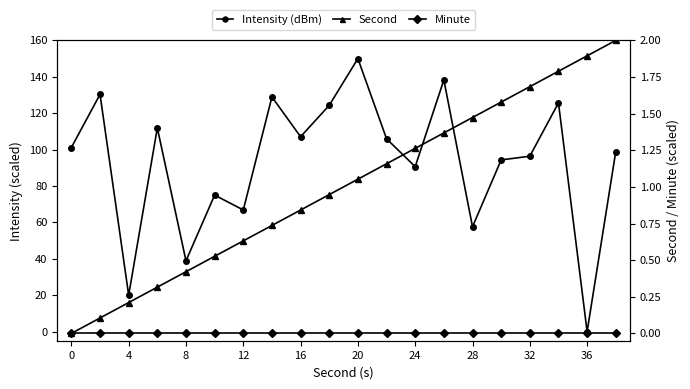

True or false: Intensity (dBm) and Minute cross at least once.

False